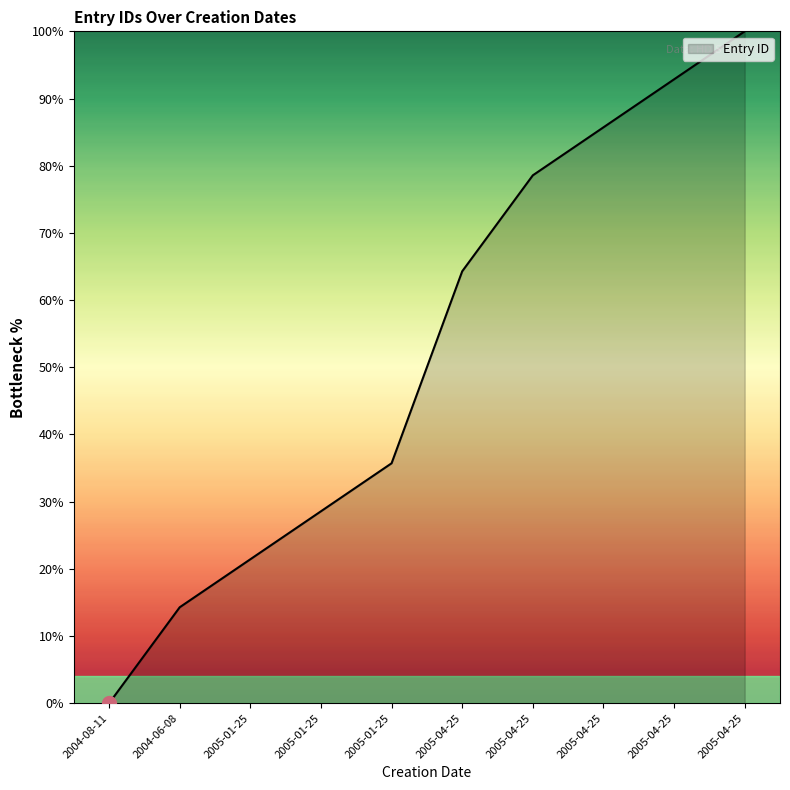

How many lines are shown in the chart?

1